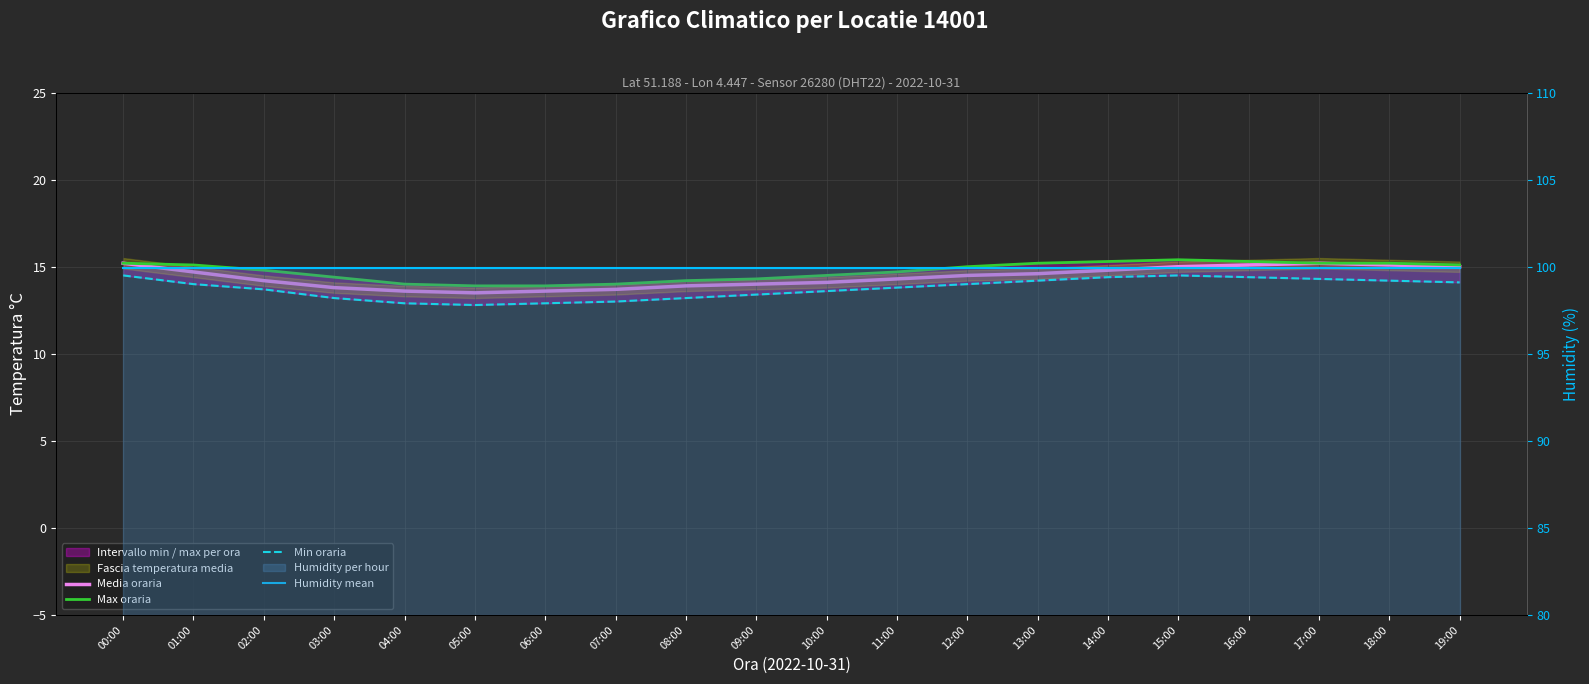

At which category is the sum across all series the highest?

00:00